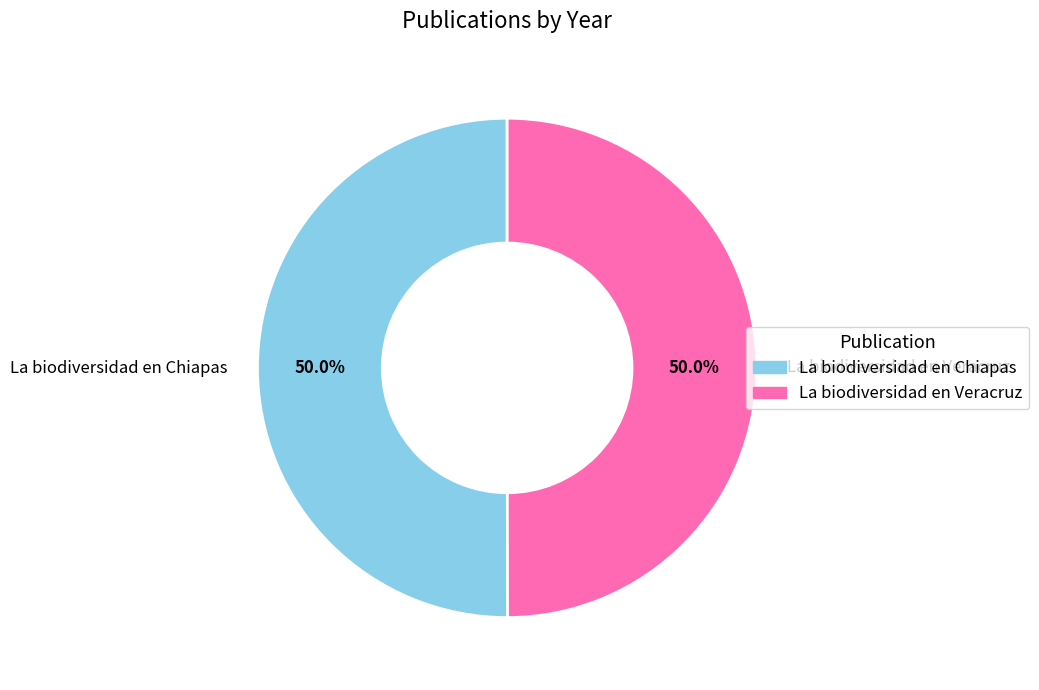

The La biodiversidad en Chiapas slice represents 50% of the pie. True or false?

True